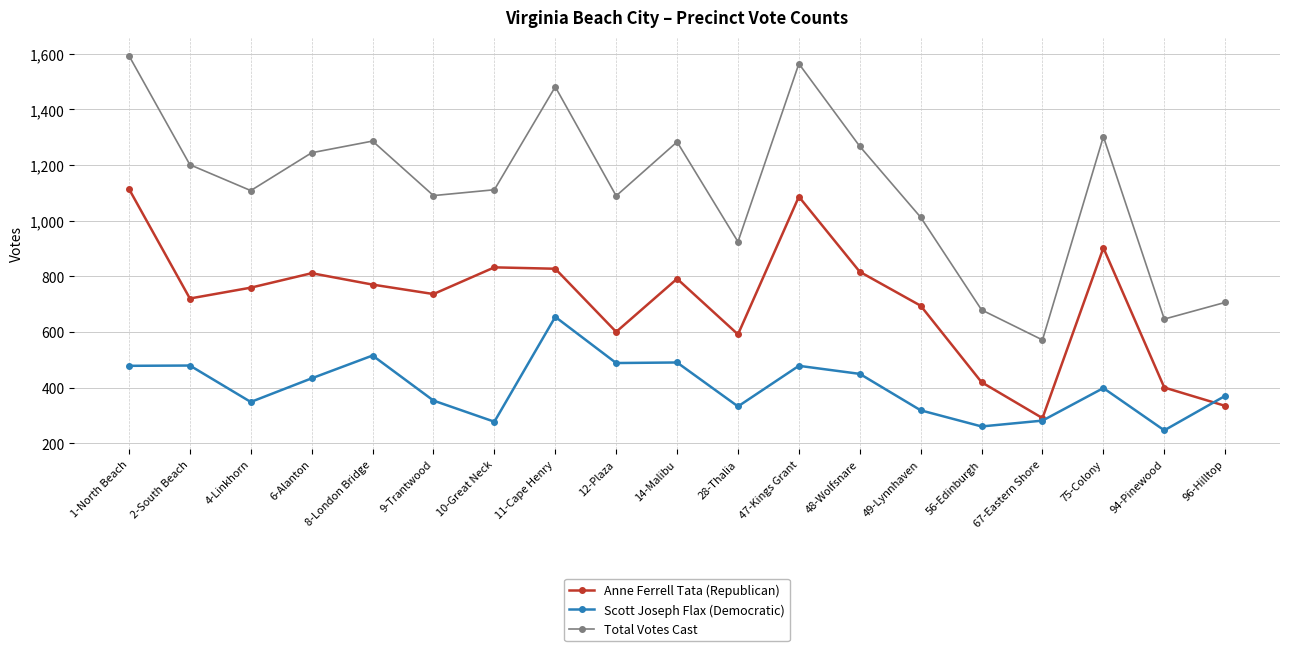

What is the label of the 12th point from the left?

47-Kings Grant